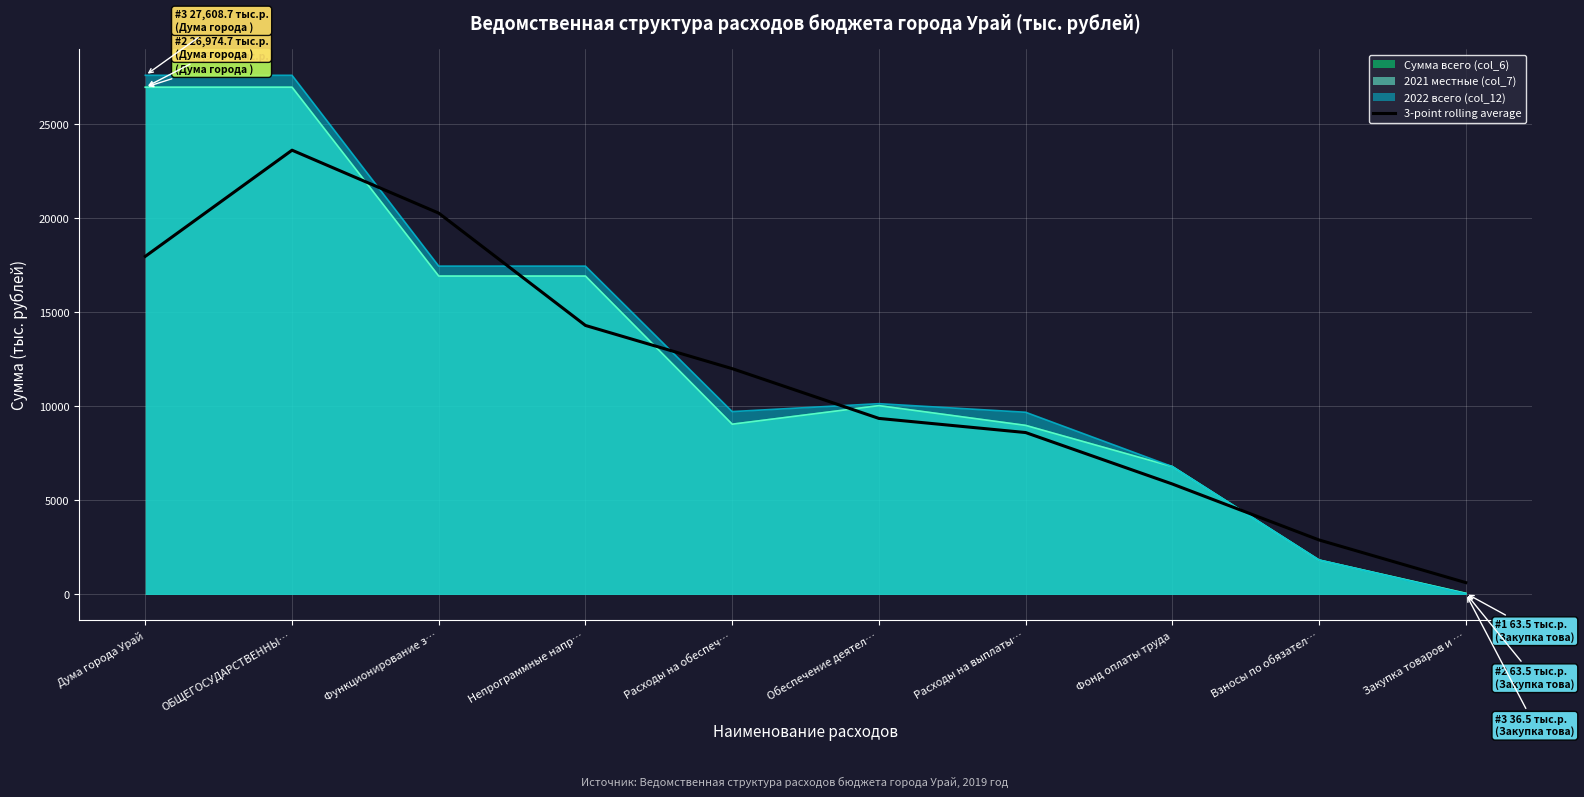

Reading left to right, transcribe all the data shown in this chart.

Дума города Урай=17983.1	ОБЩЕГОСУДАРСТВЕННЫ…=23627.1	Функционирование з…=20279.4	Непрограммные напр…=14306.5	Расходы на обеспеч…=12010.2	Обеспечение деятел…=9363.7	Расходы на выплаты…=8612.2	Фонд оплаты труда=5875.7	Взносы по обязател…=2899.4	Закупка товаров и …=632.3